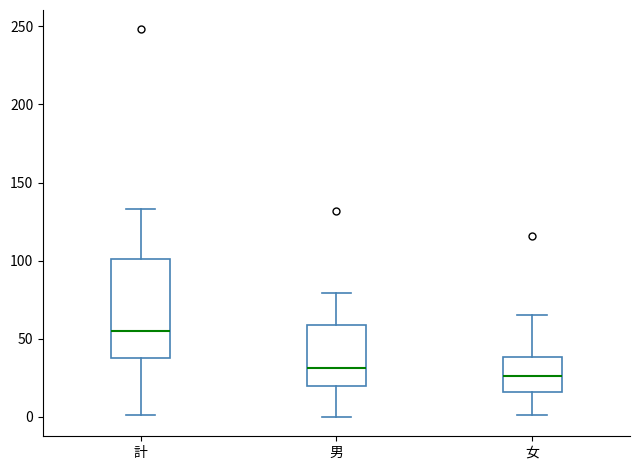

Comparing the boxes themselves (not the whiskers), which one is the tallest?

計